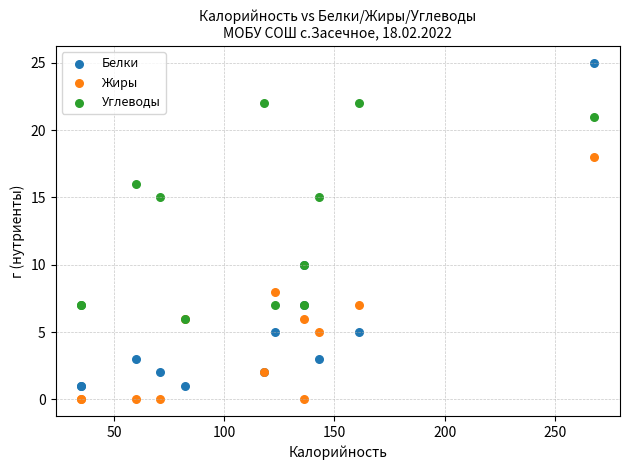

What are all the series names shown in the legend?

Белки, Жиры, Углеводы